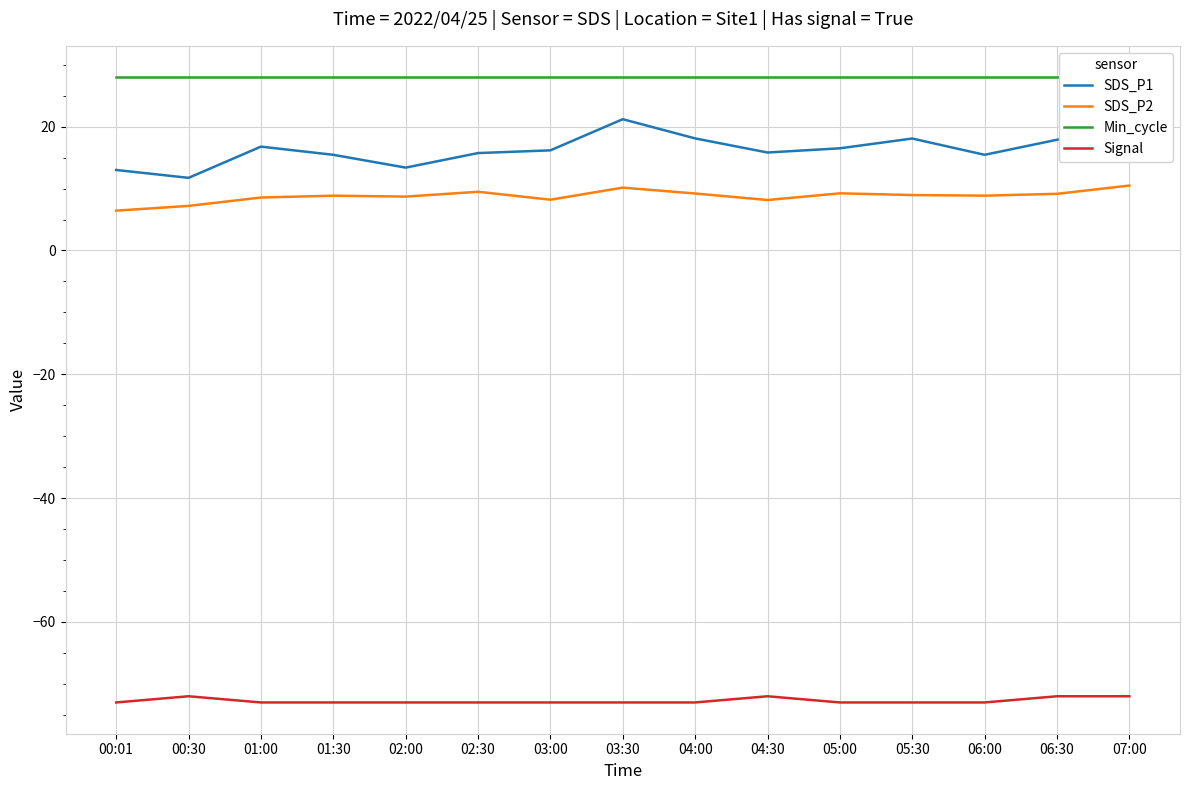

Reading left to right, transcribe all the data shown in this chart.

SDS_P1: 13.0	11.7	16.8	15.4	13.4	15.7	16.2	21.2	18.1	15.8	16.5	18.1	15.4	17.9	19.6
SDS_P2: 6.4	7.2	8.6	8.8	8.7	9.5	8.2	10.2	9.2	8.2	9.2	8.9	8.8	9.2	10.5
Min_cycle: 28.0	28.0	28.0	28.0	28.0	28.0	28.0	28.0	28.0	28.0	28.0	28.0	28.0	28.0	28.0
Signal: -73.0	-72.0	-73.0	-73.0	-73.0	-73.0	-73.0	-73.0	-73.0	-72.0	-73.0	-73.0	-73.0	-72.0	-72.0